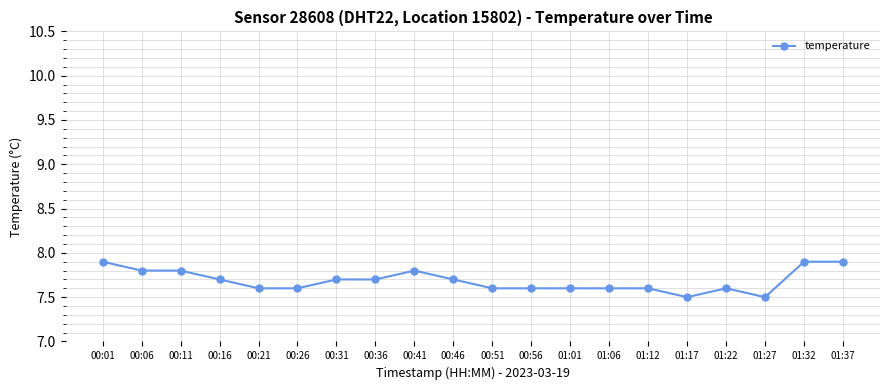

What is the average value?

7.7